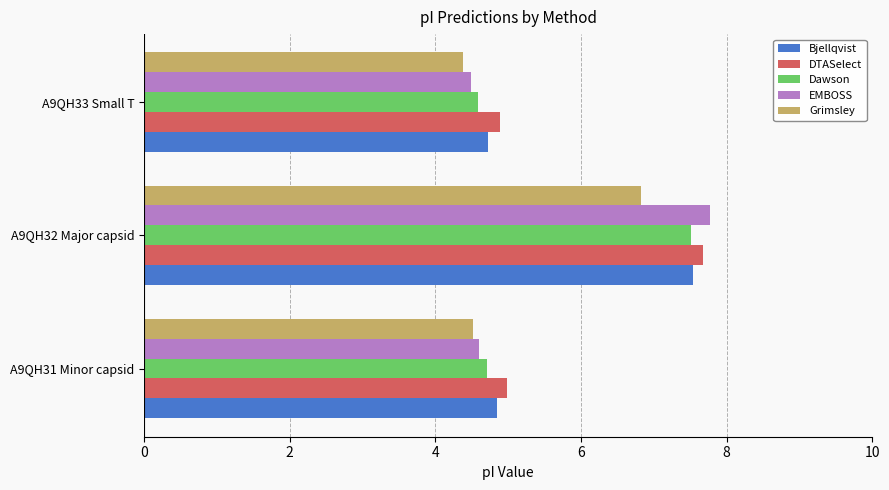

Which series has the largest total across all categories?

DTASelect